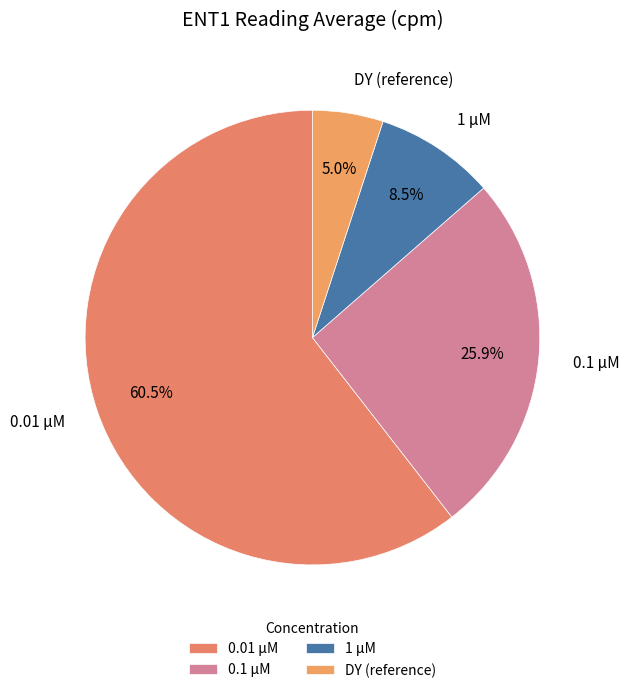

To the nearest percent, what is the difference between the 0.1 and 1 slice percentages?

17%